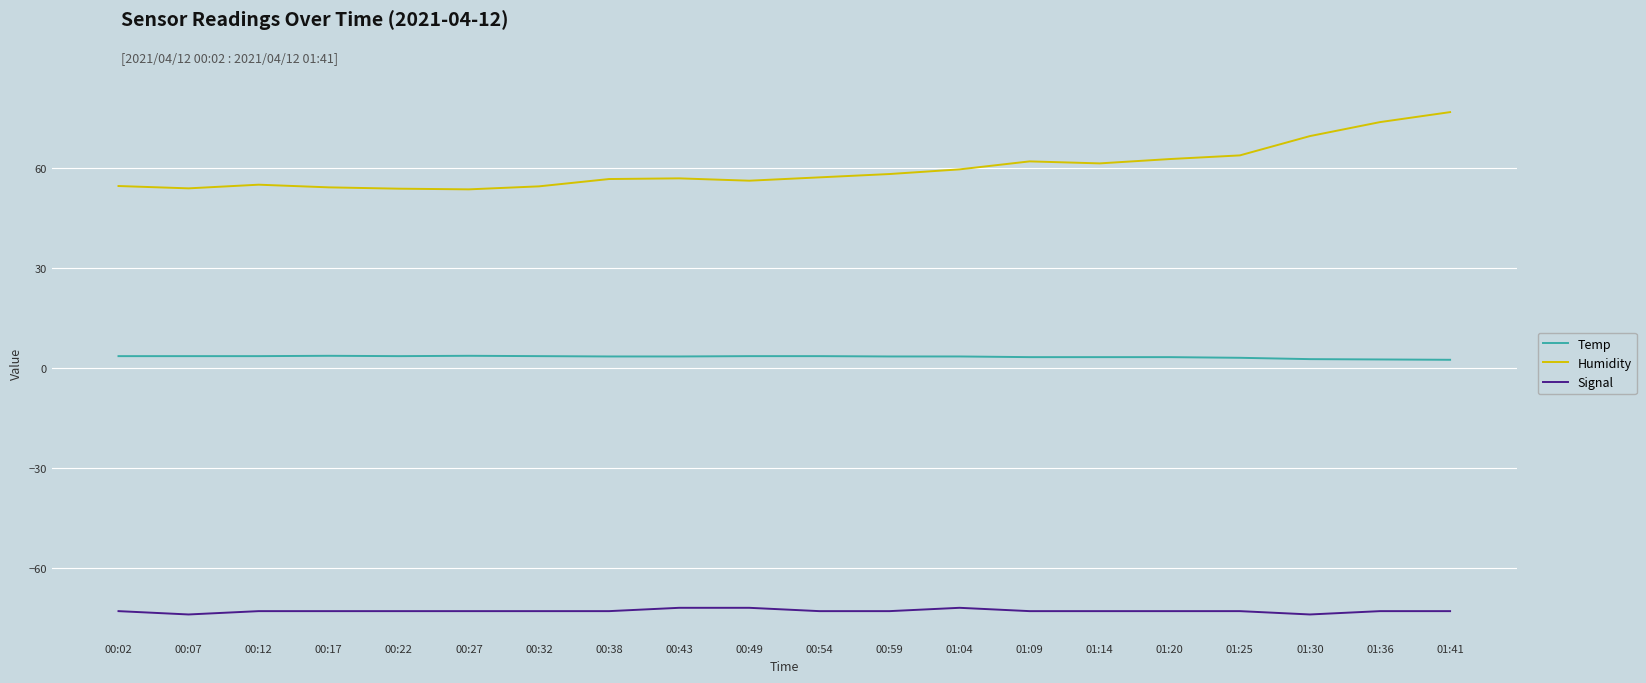

True or false: Temp and Humidity intersect in this chart.

False